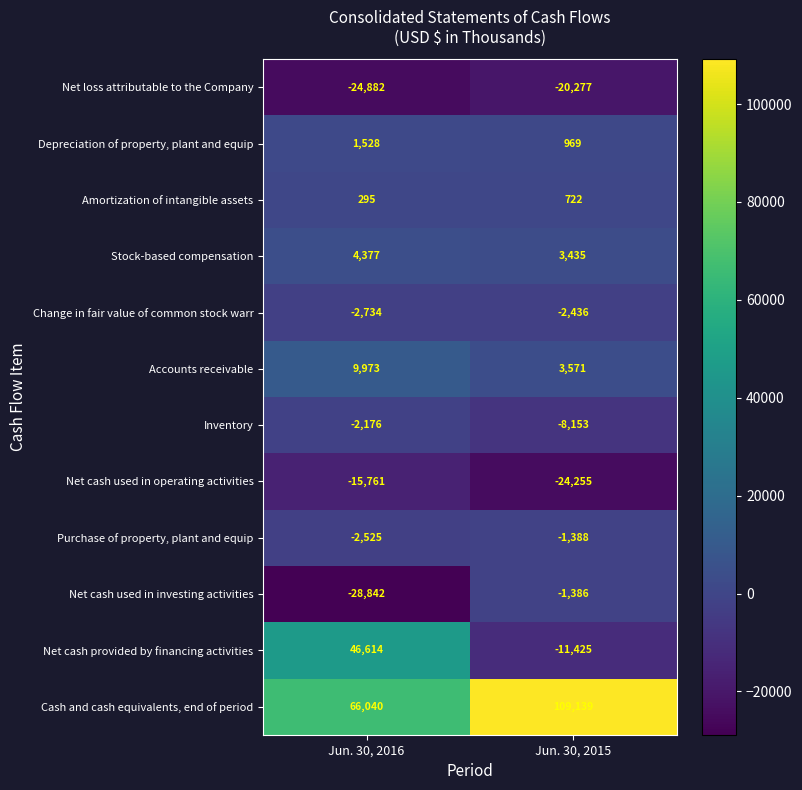

What is the maximum value for Change in fair value of common stock warr?

-2436